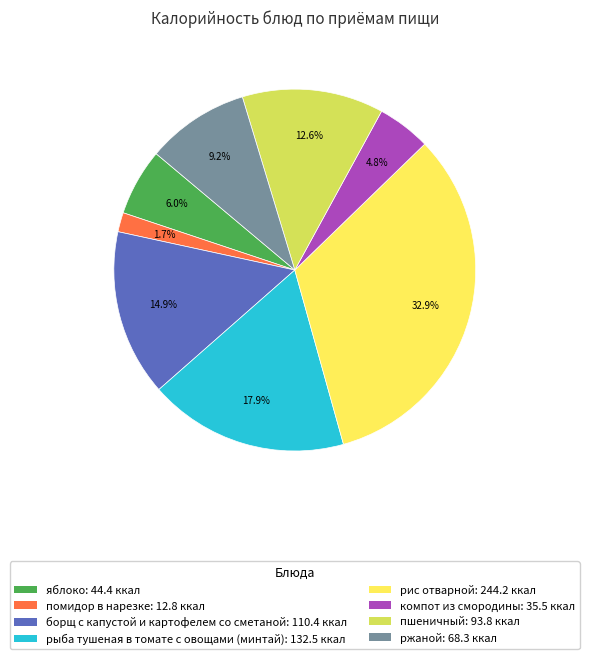

How many segments does this pie chart have?

8